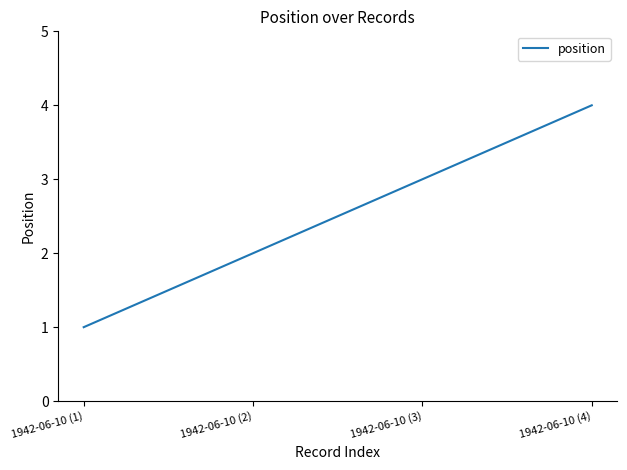

What position from the right is 1942-06-10 (4)?

1